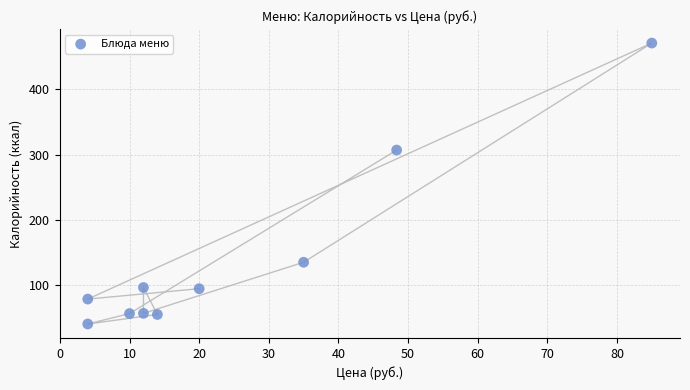

What Y value in the scatter plot is closest to 255?

307.0